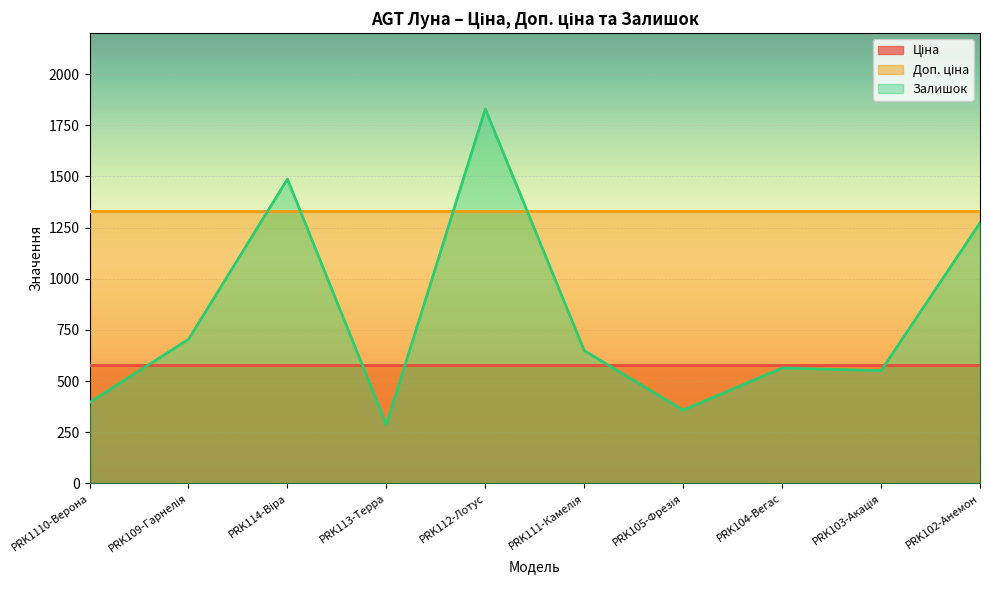

Which series changed the most between PRK113-Терра and PRK111-Камелія?

Залишок